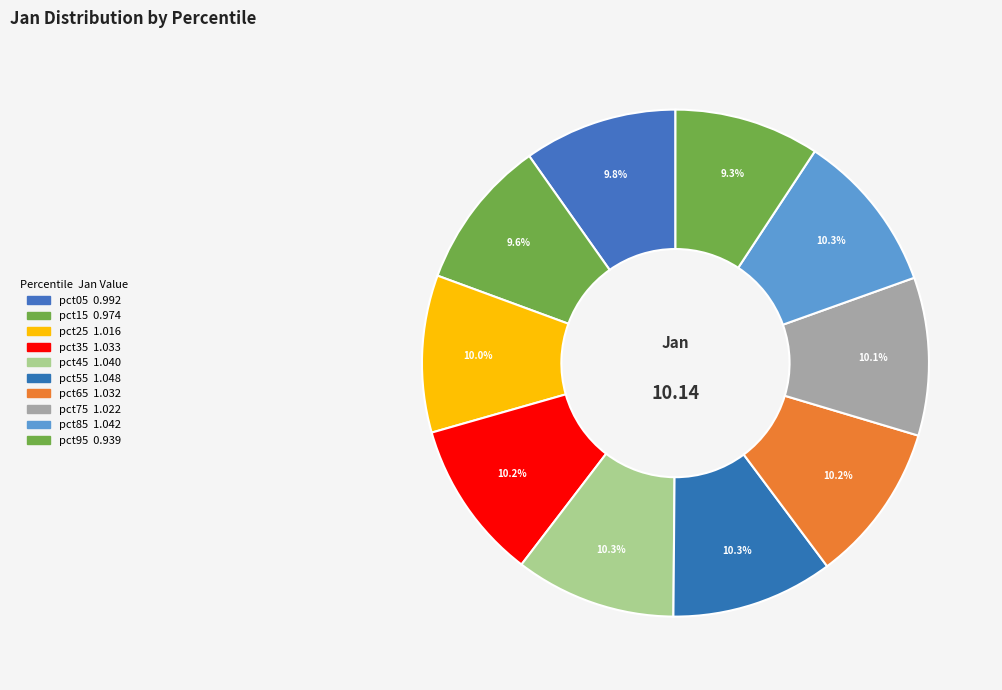

How many segments does this pie chart have?

10